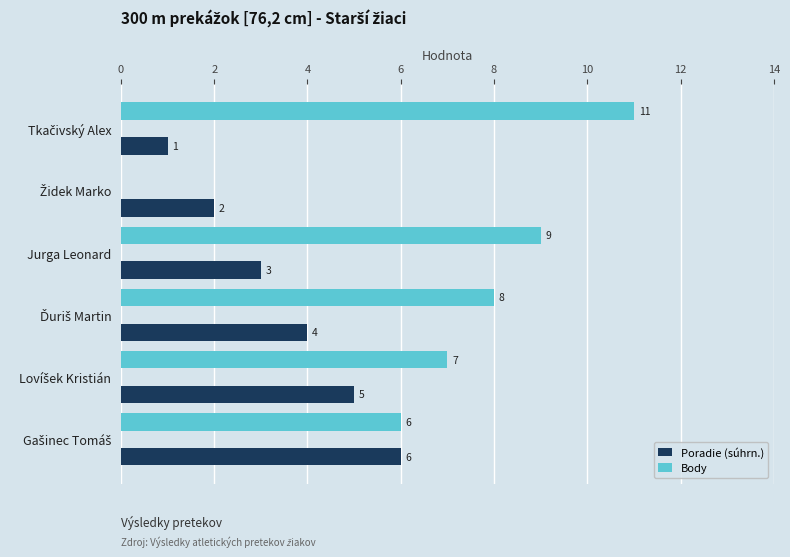

What is the sum of all Poradie (súhrn.) values?

21